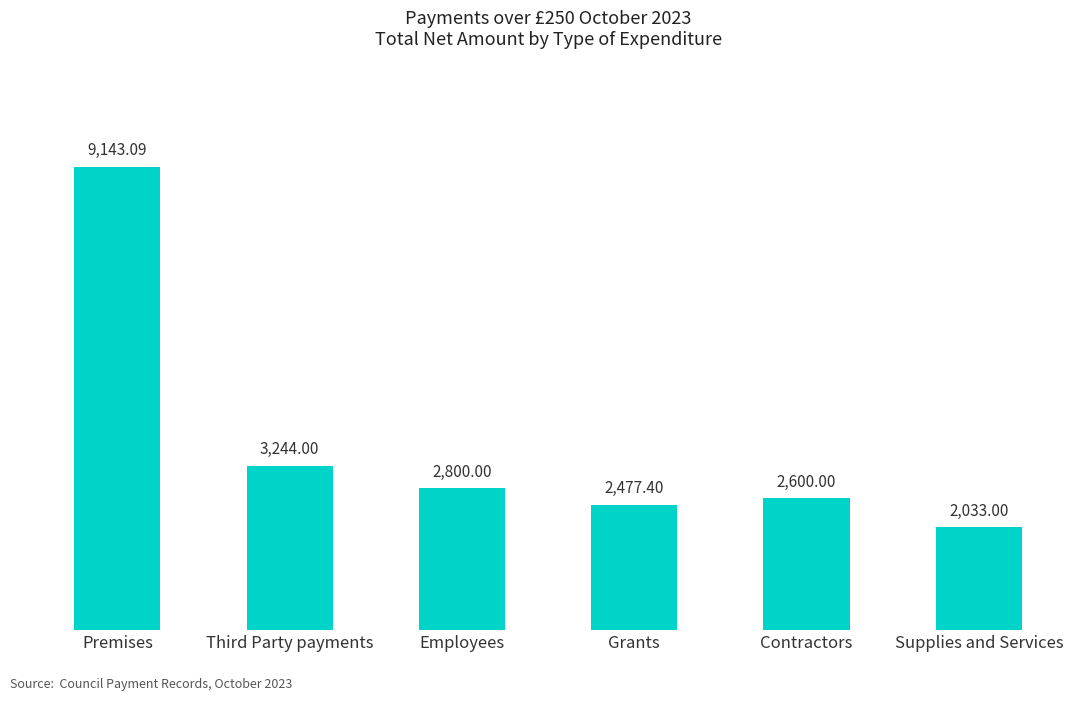

Reading right to left, transcribe all the data shown in this chart.

Supplies and Services=2033.0	Contractors=2600.0	Grants=2477.4	Employees=2800.0	Third Party payments=3244.0	Premises=9143.1